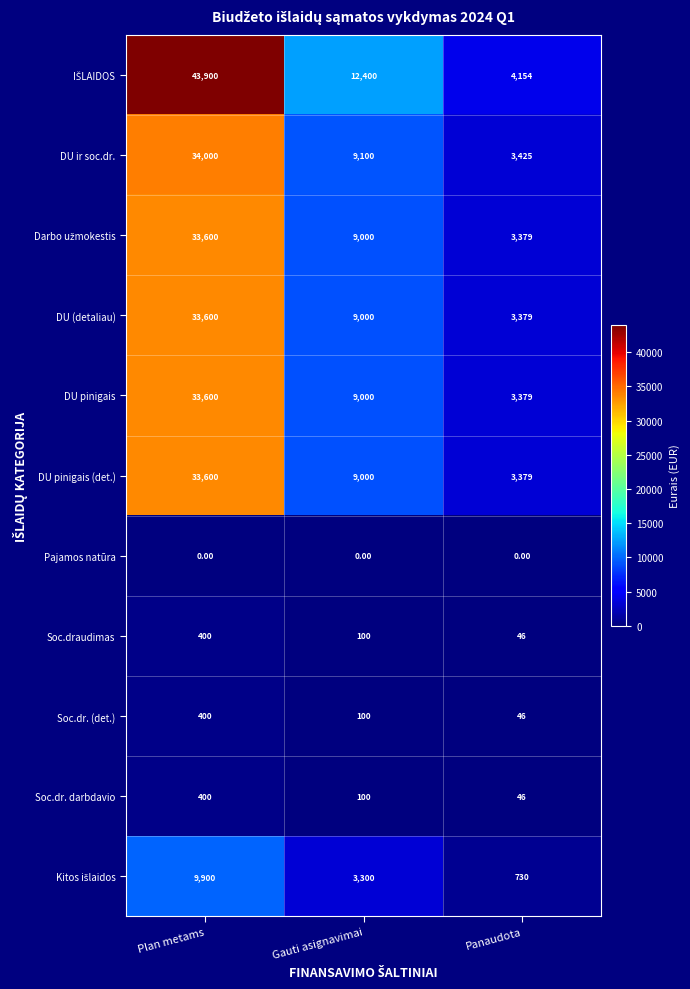

What is the average value of the DU ir soc.dr. series?

15508